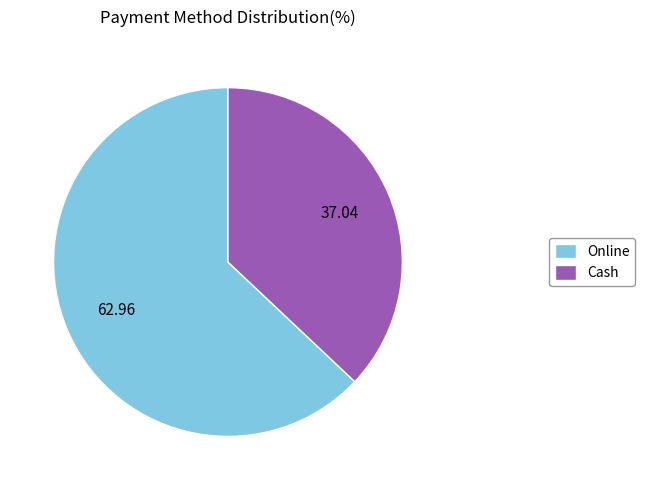

Is there a majority slice in this chart?

Yes